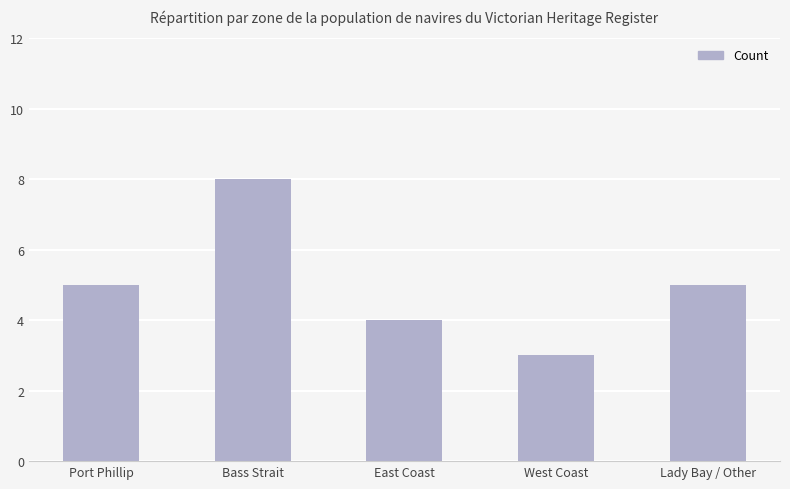

What is the greatest value displayed?

8